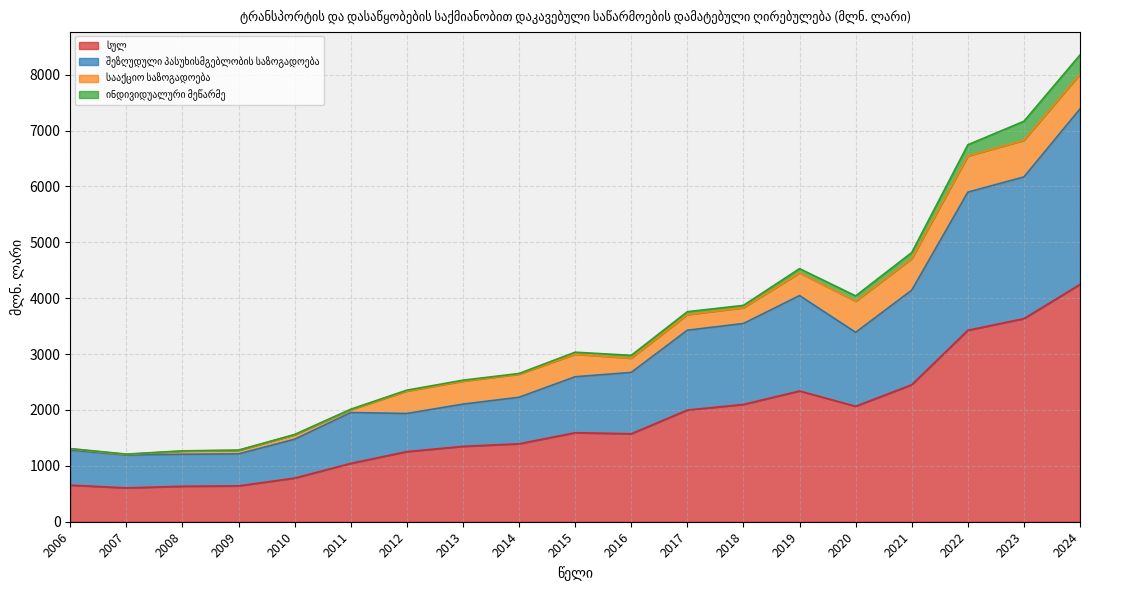

At which category is the sum across all series the highest?

2024